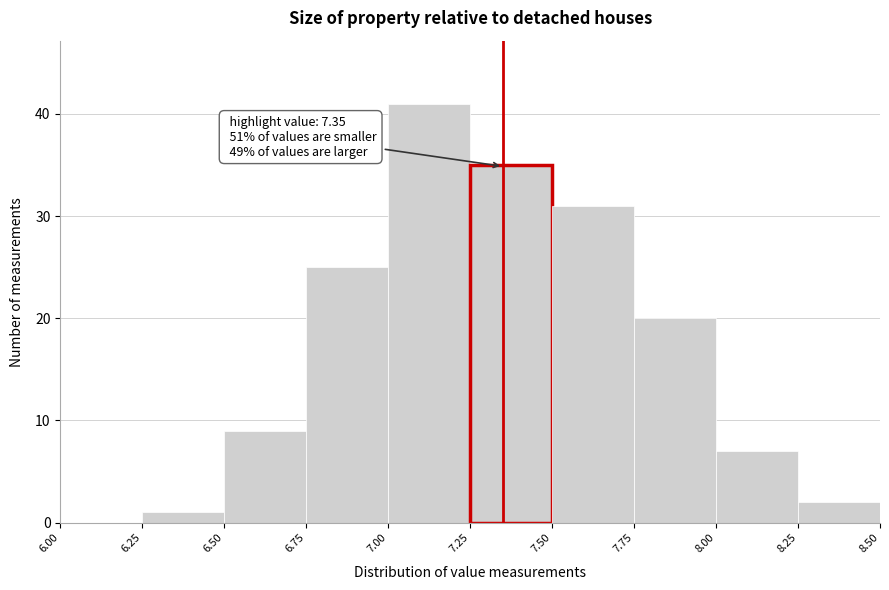

Over which range of the x-axis is the bar tallest?

7.00 to 7.25